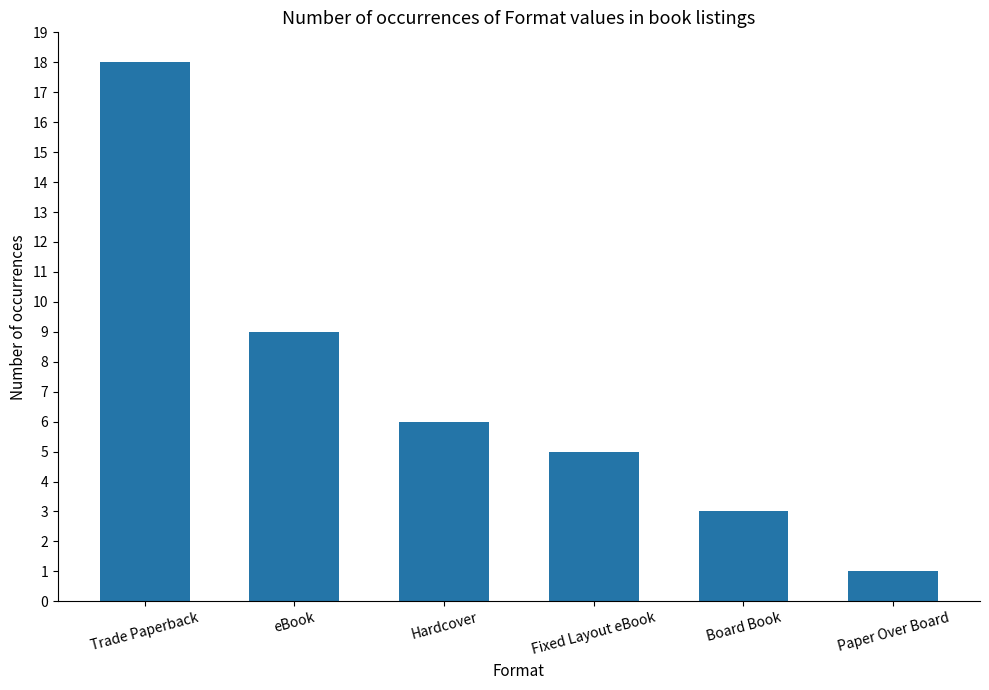

How many values are below 6?

3